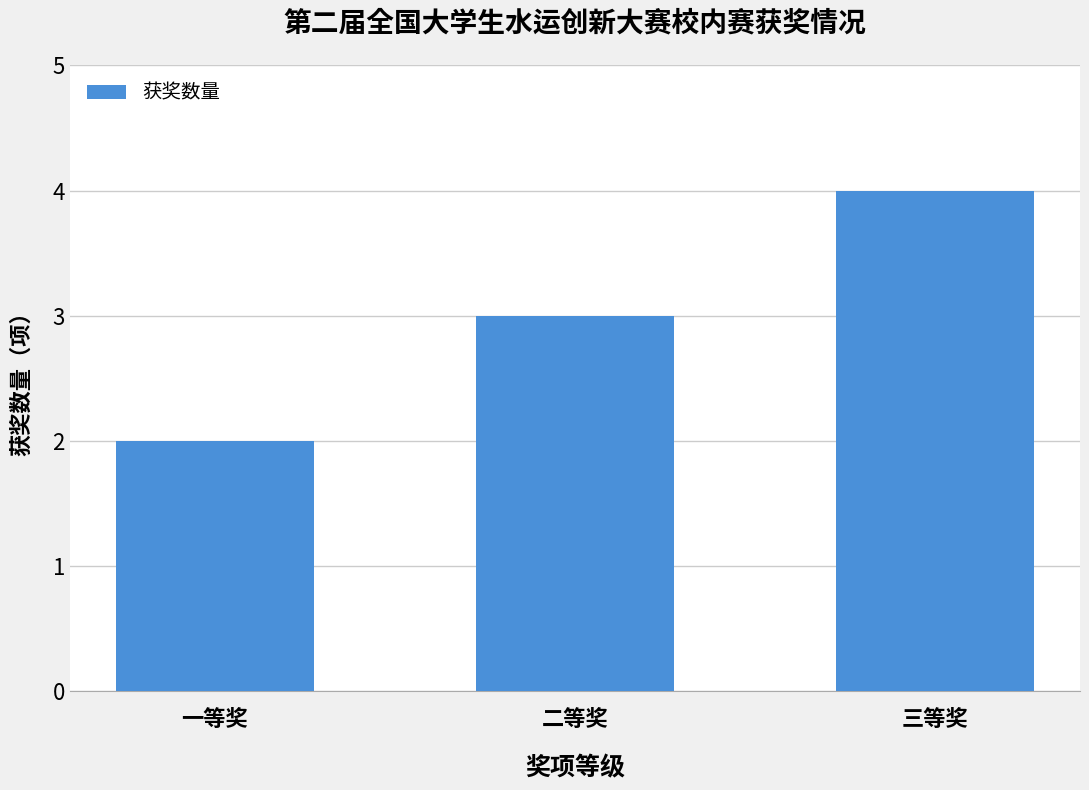

At which category does the chart reach its peak across all series?

三等奖